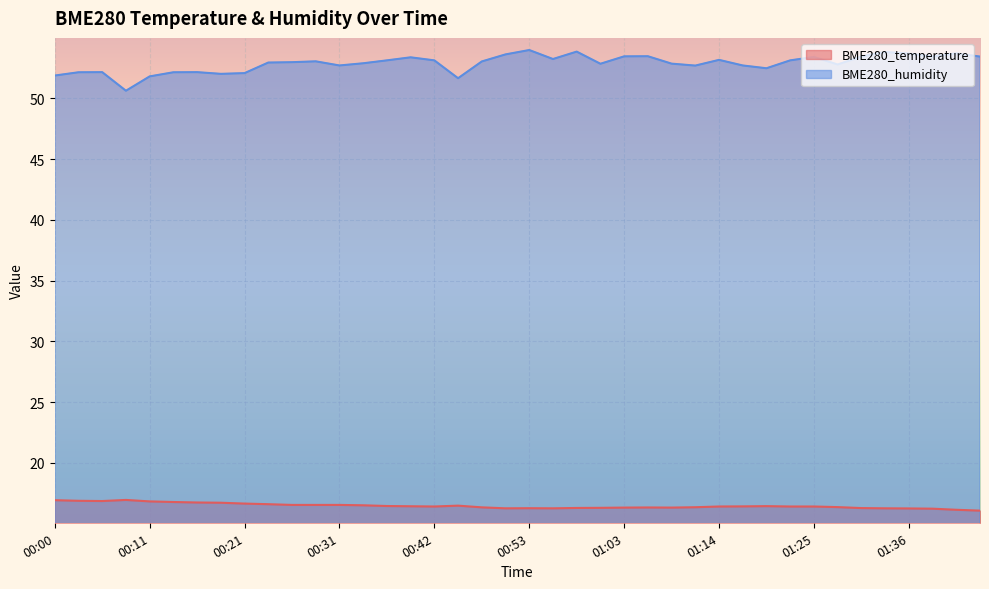

True or false: BME280_humidity and BME280_temperature intersect in this chart.

False